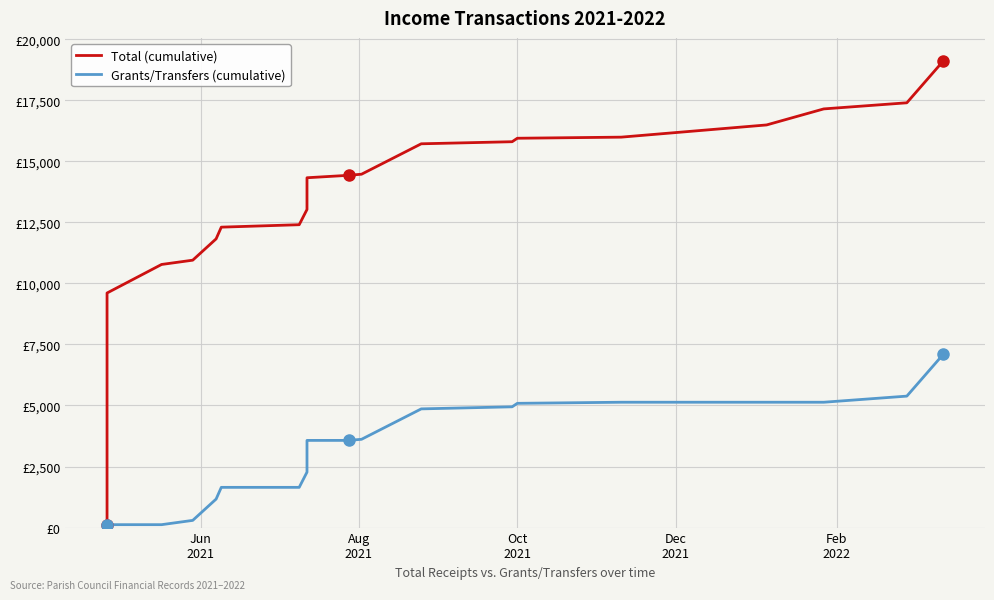

True or false: Grants/Transfers (cumulative) and Total (cumulative) intersect in this chart.

False